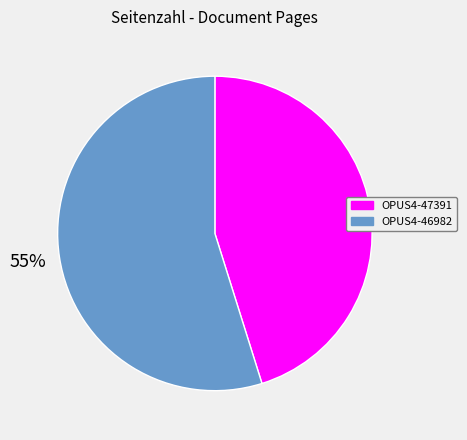

To the nearest percent, what is the combined percentage of OPUS4-47391 and OPUS4-46982?

100%